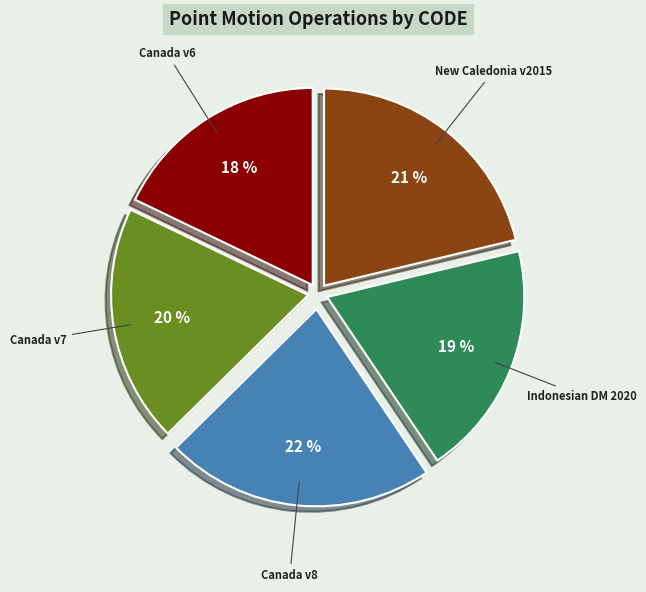

Count the number of slices in the pie.

5